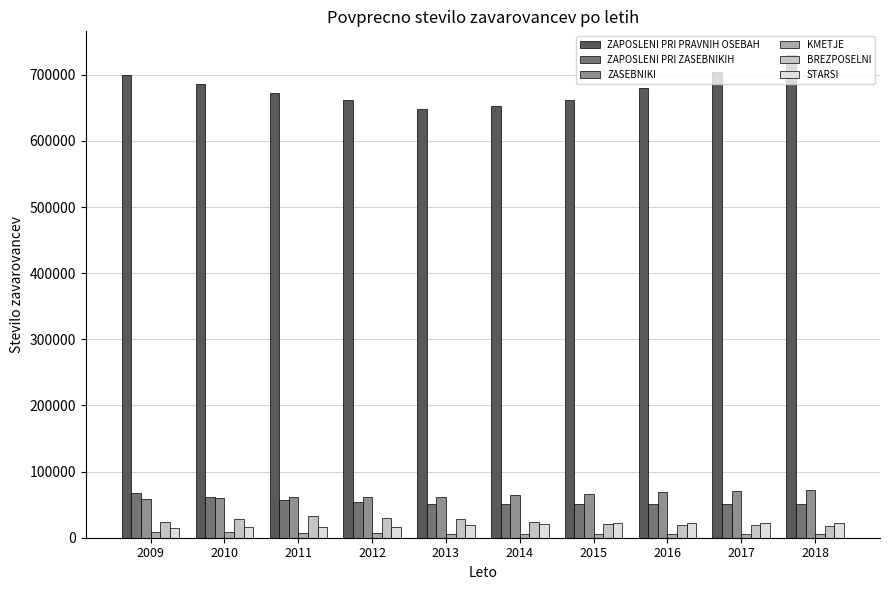

What is the maximum value for ZAPOSLENI PRI PRAVNIH OSEBAH?

729257